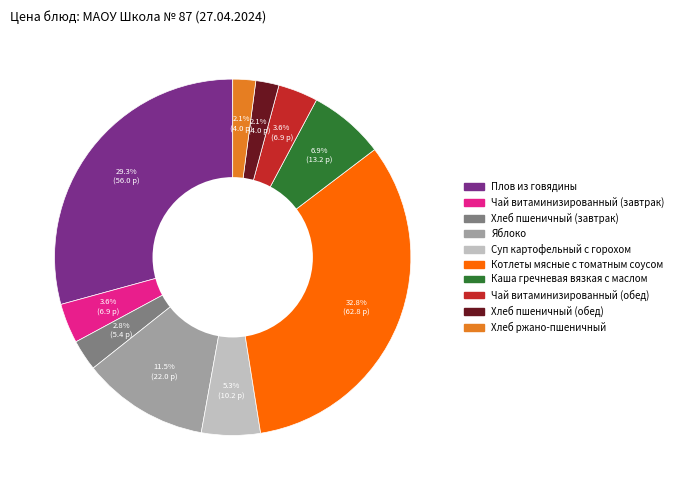

Does Хлеб ржано-пшеничный represent more than half of the total?

No